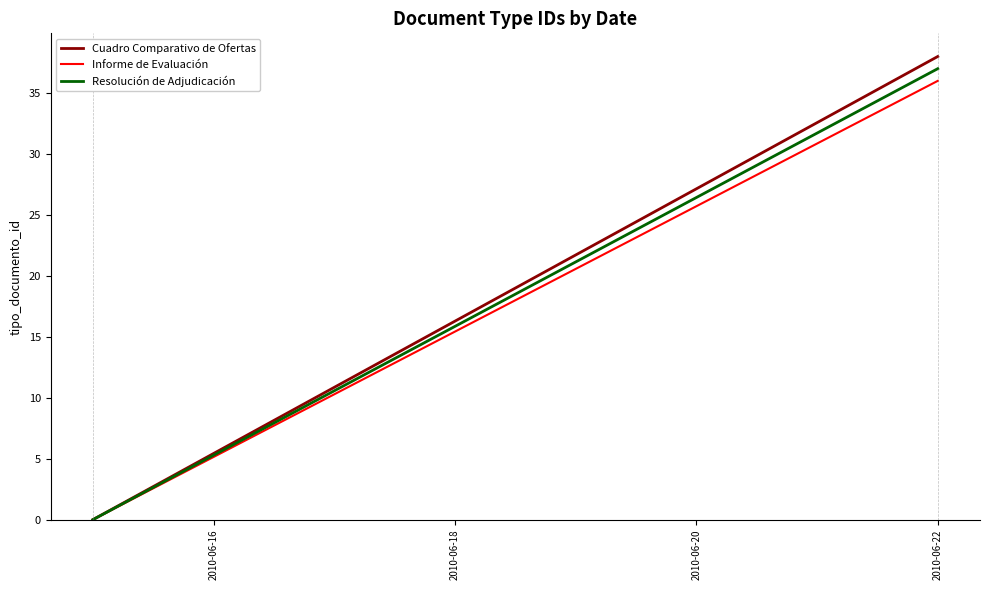

Is it true that Cuadro Comparativo de Ofertas equals 22 at 2010-06-16?

False